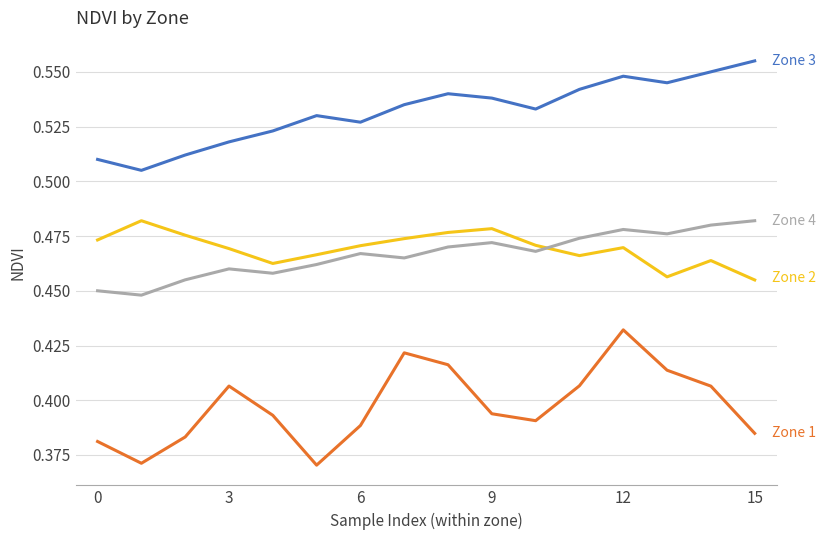

How many lines are shown in the chart?

4